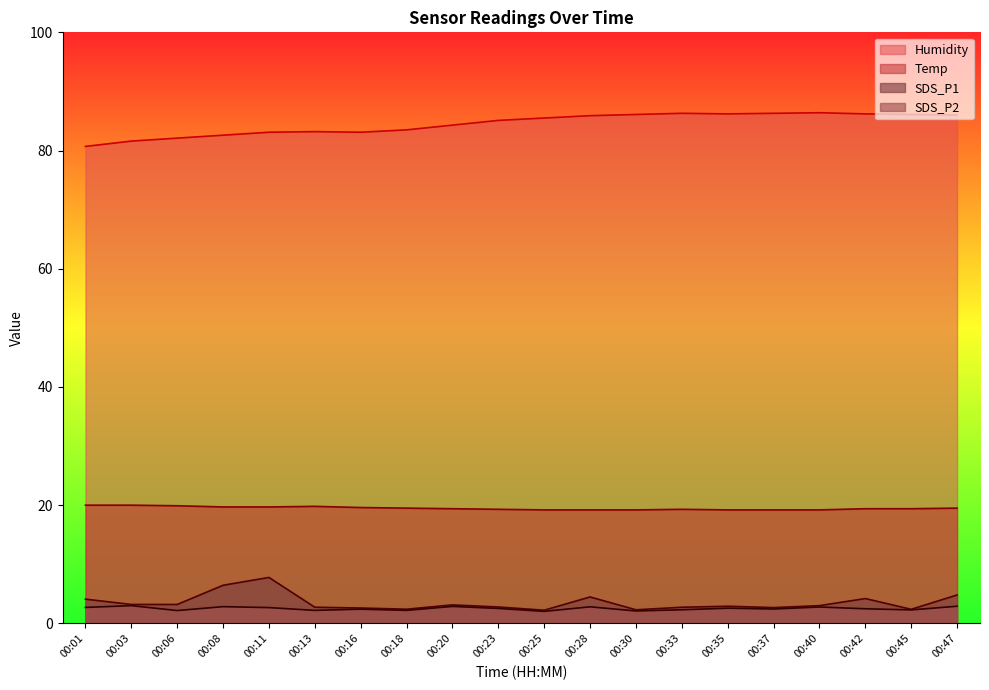

Reading right to left, what are all the values shown in this chart?

Temp: 00:47=19.5	00:45=19.4	00:42=19.4	00:40=19.2	00:37=19.2	00:35=19.2	00:33=19.3	00:30=19.2	00:28=19.2	00:25=19.2	00:23=19.3	00:20=19.4	00:18=19.5	00:16=19.6	00:13=19.8	00:11=19.7	00:08=19.7	00:06=19.9	00:03=20.0	00:01=20.0
Humidity: 00:47=86.0	00:45=86.1	00:42=86.2	00:40=86.4	00:37=86.3	00:35=86.2	00:33=86.3	00:30=86.1	00:28=85.9	00:25=85.5	00:23=85.1	00:20=84.3	00:18=83.5	00:16=83.1	00:13=83.2	00:11=83.1	00:08=82.6	00:06=82.1	00:03=81.6	00:01=80.7
SDS_P1: 00:47=4.8	00:45=2.4	00:42=4.2	00:40=3.0	00:37=2.7	00:35=2.9	00:33=2.7	00:30=2.3	00:28=4.5	00:25=2.2	00:23=2.8	00:20=3.1	00:18=2.4	00:16=2.6	00:13=2.7	00:11=7.8	00:08=6.5	00:06=3.2	00:03=3.2	00:01=4.1
SDS_P2: 00:47=2.9	00:45=2.3	00:42=2.5	00:40=2.8	00:37=2.4	00:35=2.6	00:33=2.3	00:30=2.1	00:28=2.8	00:25=2.0	00:23=2.5	00:20=2.9	00:18=2.2	00:16=2.4	00:13=2.2	00:11=2.7	00:08=2.8	00:06=2.2	00:03=3.0	00:01=2.7